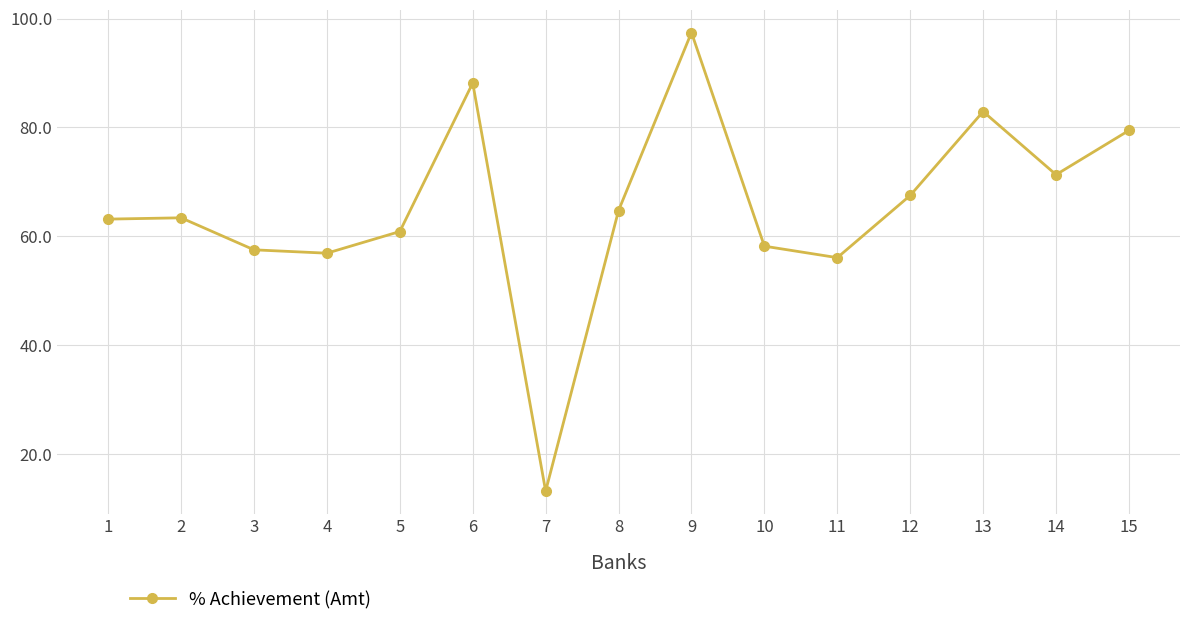

What is the sum of all values?

981.0